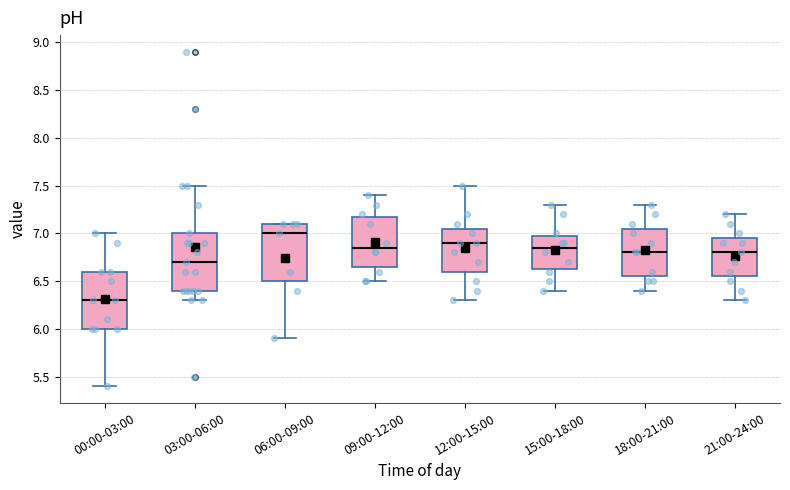

Reading left to right, transcribe this box plot: for each box, give where its median line is, the range the box spans, and where its two whiskers end, as read against the y-axis. The values are not printed on the chart, so give them approximately, as read against the axis.

00:00-03:00: median 6.30, box 6.00 to 6.60, whiskers 5.40 to 7.00
03:00-06:00: median 6.70, box 6.40 to 7.00, whiskers 6.30 to 7.50
06:00-09:00: median 7.00, box 6.50 to 7.10, whiskers 5.90 to 7.10
09:00-12:00: median 6.85, box 6.65 to 7.20, whiskers 6.50 to 7.40
12:00-15:00: median 6.90, box 6.60 to 7.05, whiskers 6.30 to 7.50
15:00-18:00: median 6.85, box 6.65 to 7.00, whiskers 6.40 to 7.30
18:00-21:00: median 6.80, box 6.55 to 7.05, whiskers 6.40 to 7.30
21:00-24:00: median 6.80, box 6.55 to 6.95, whiskers 6.30 to 7.20